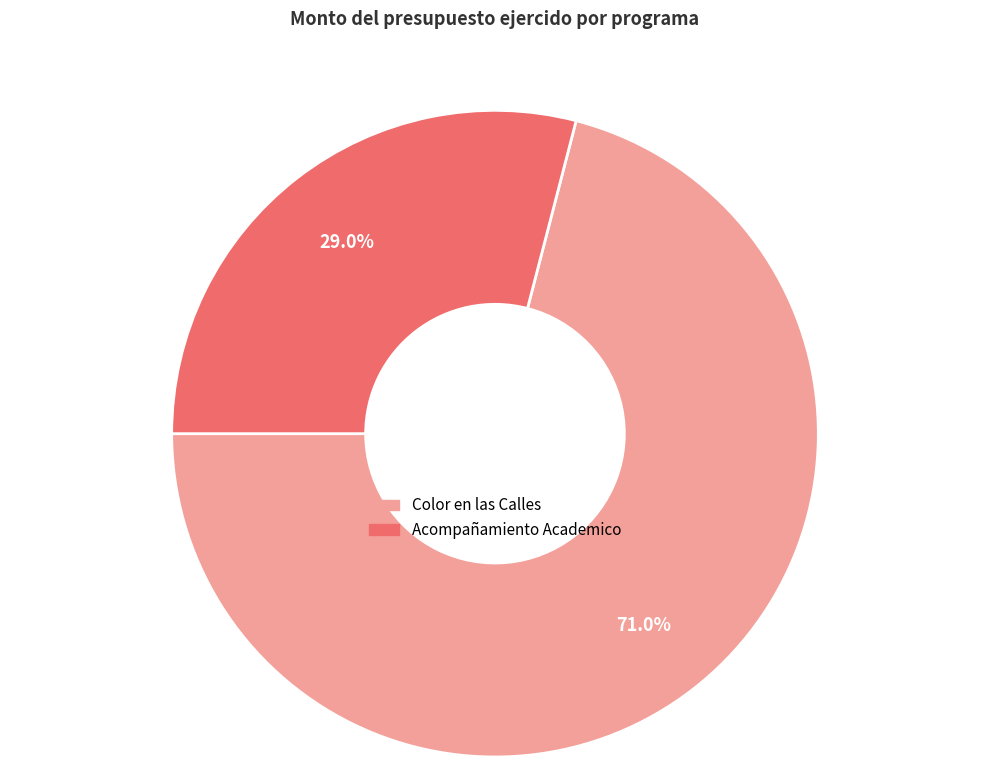

To the nearest percent, what is the average slice percentage?

50%